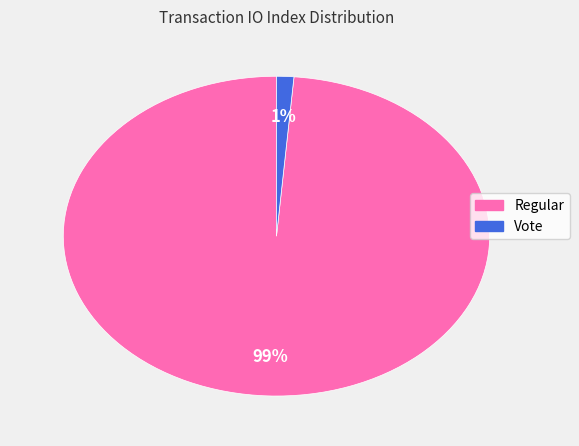

To the nearest percent, what is the combined percentage of Vote and Regular?

100%